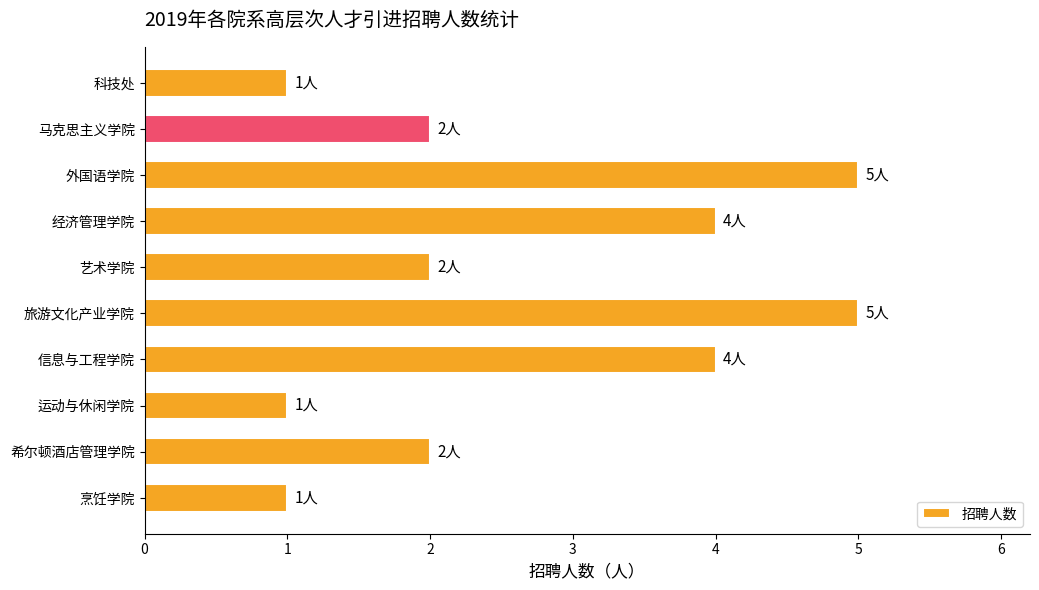

What is the difference between the maximum and minimum values?

4